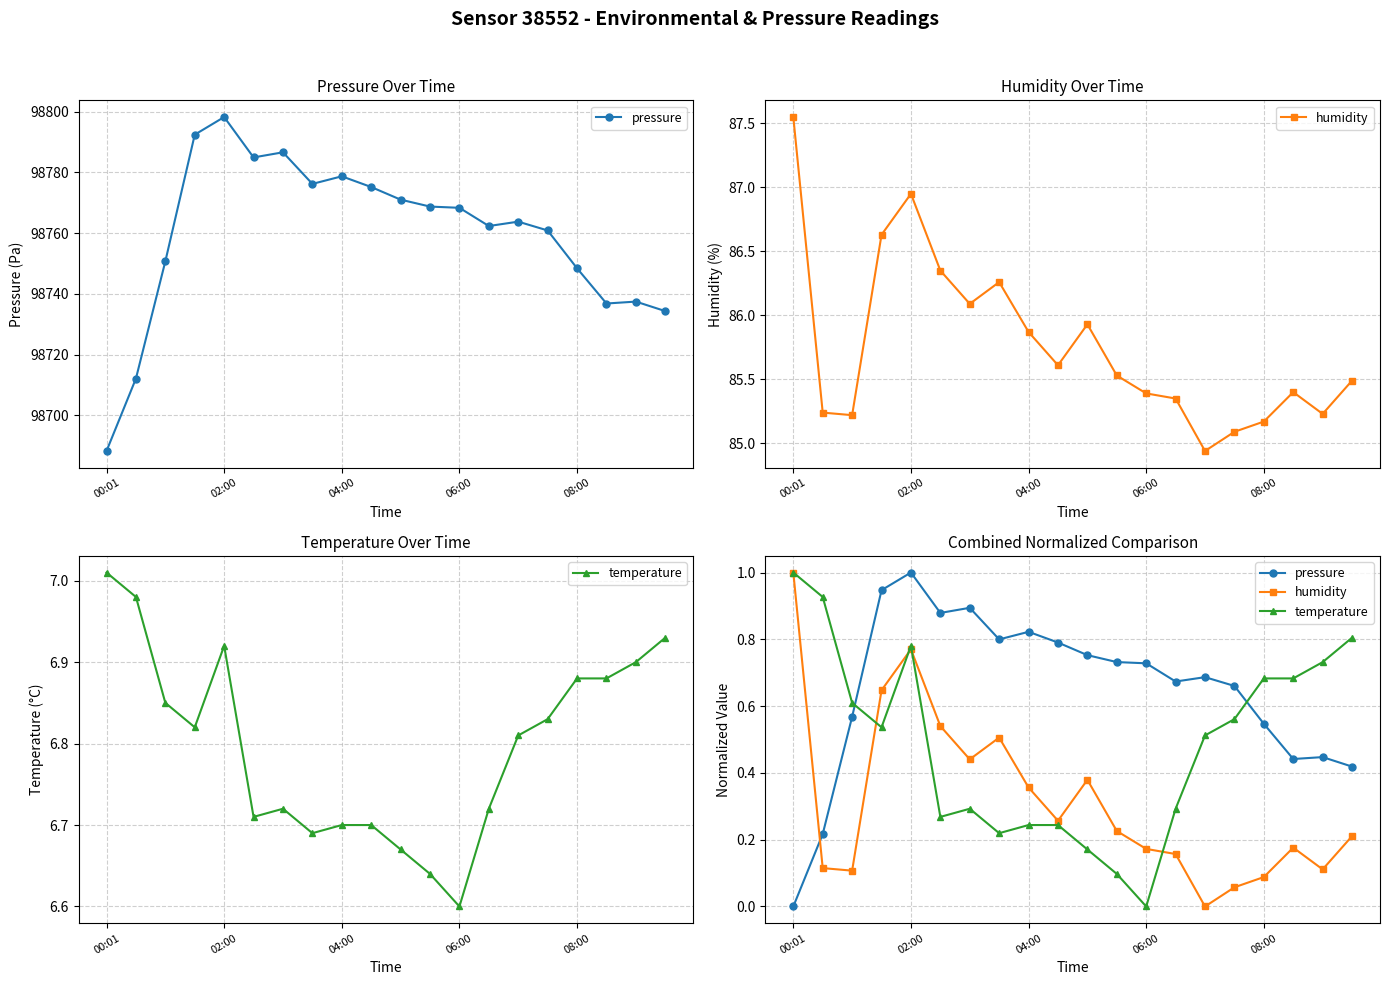

After their last crossing, which series has the higher values: temperature or pressure?

temperature